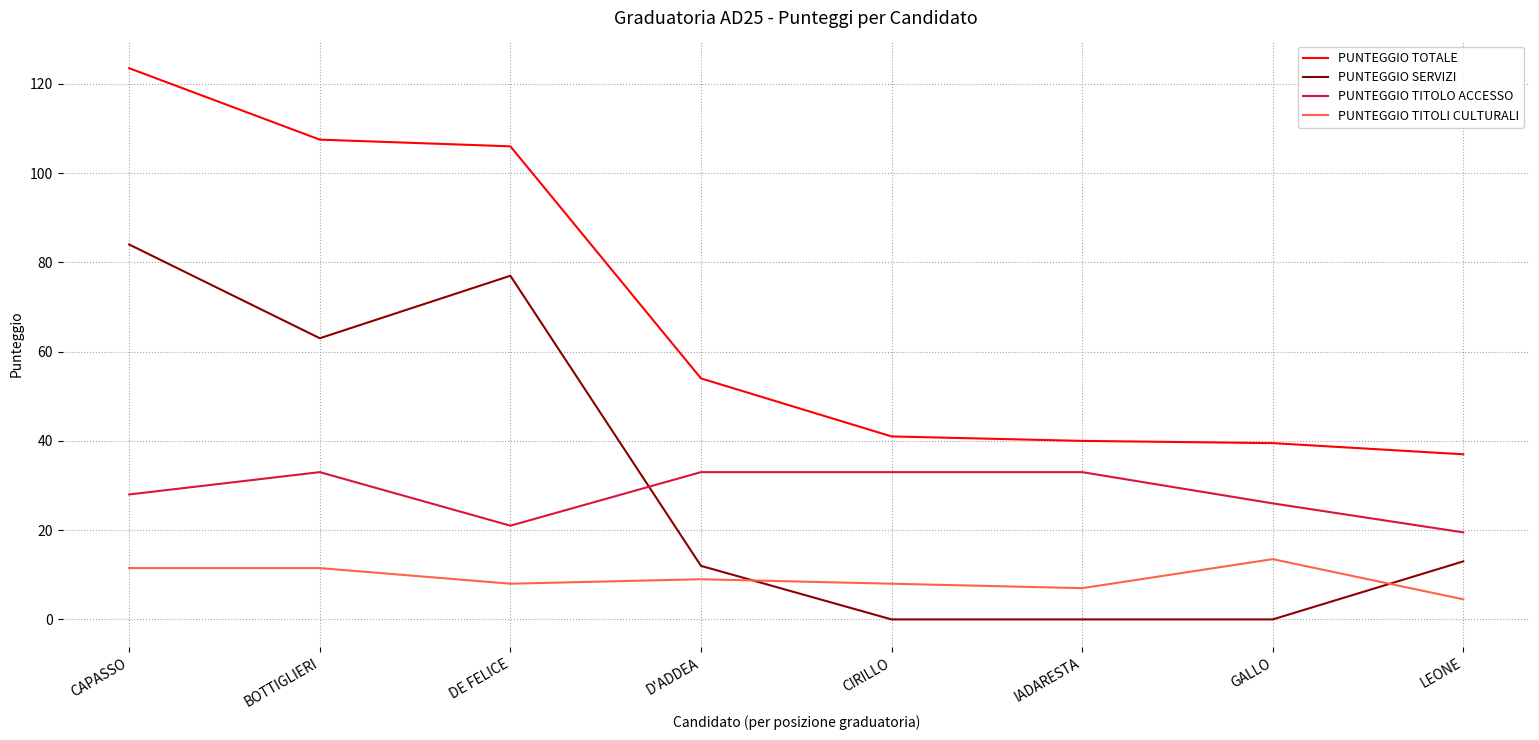

Which label corresponds to the largest value in the chart?

CAPASSO